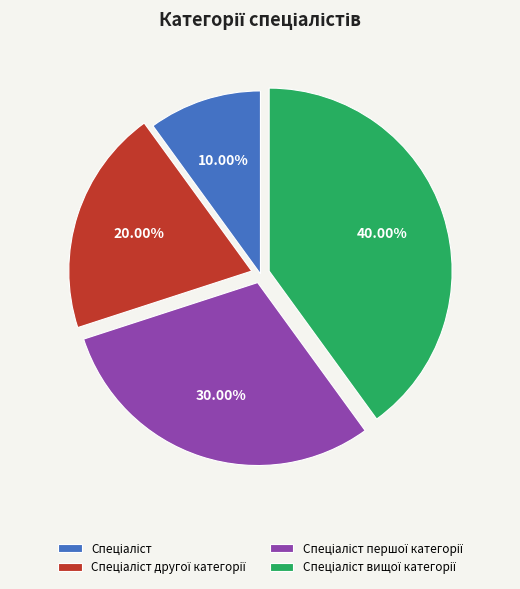

Is there any slice that represents more than half of the pie?

No